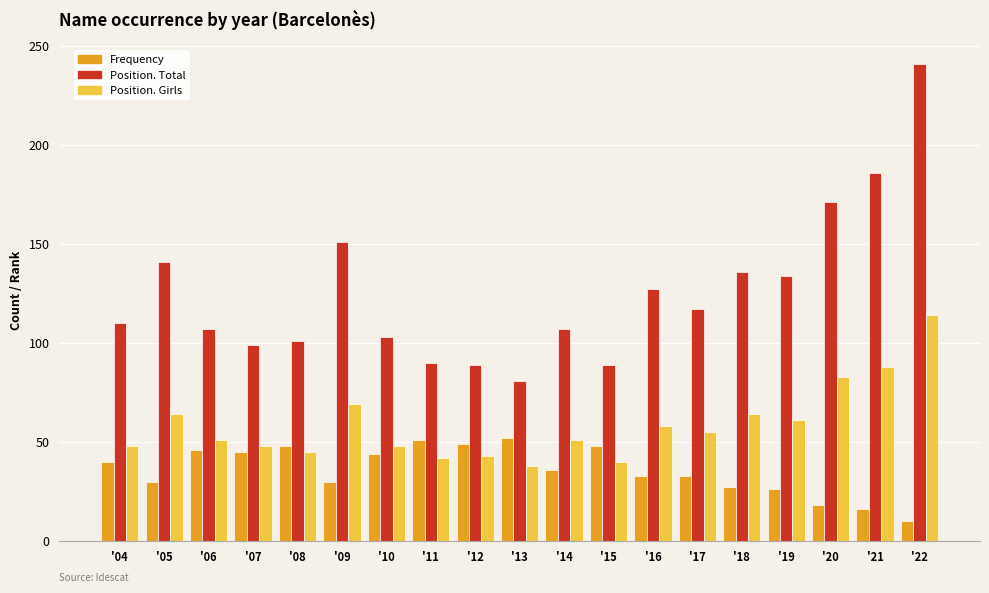

At which category is the sum across all series the highest?

'22